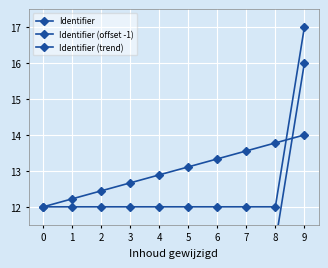

Between 6 and 0, which is larger?

6